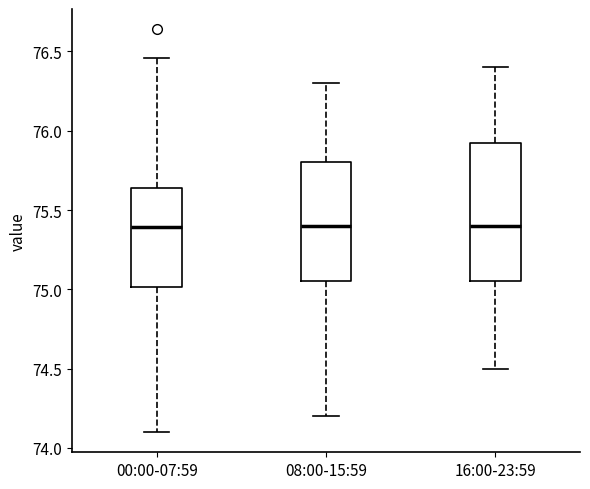

Which box is the tallest, from its lower edge to its upper edge?

16:00-23:59